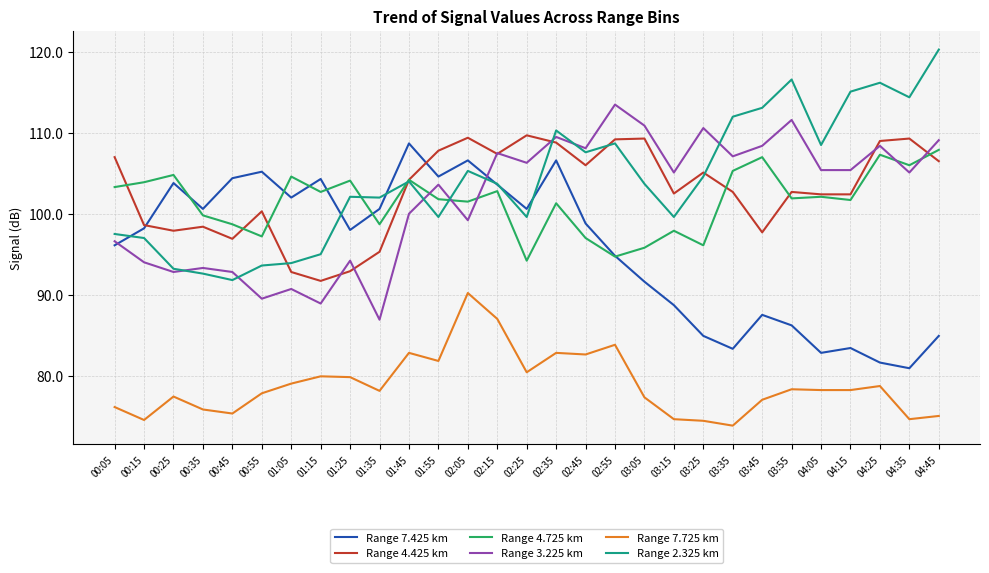

True or false: Range 4.725 km has a value of 47.1 at 00:55.

False